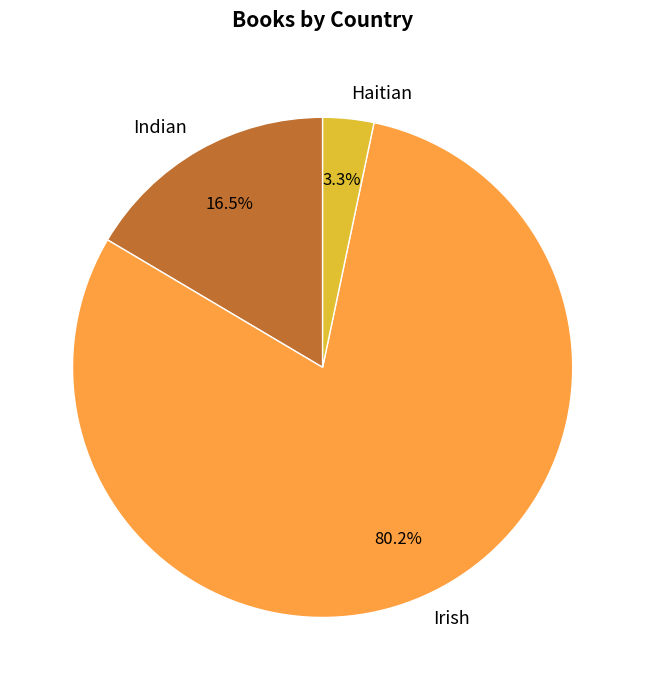

What percentage is NOT represented by Indian?

83.5%